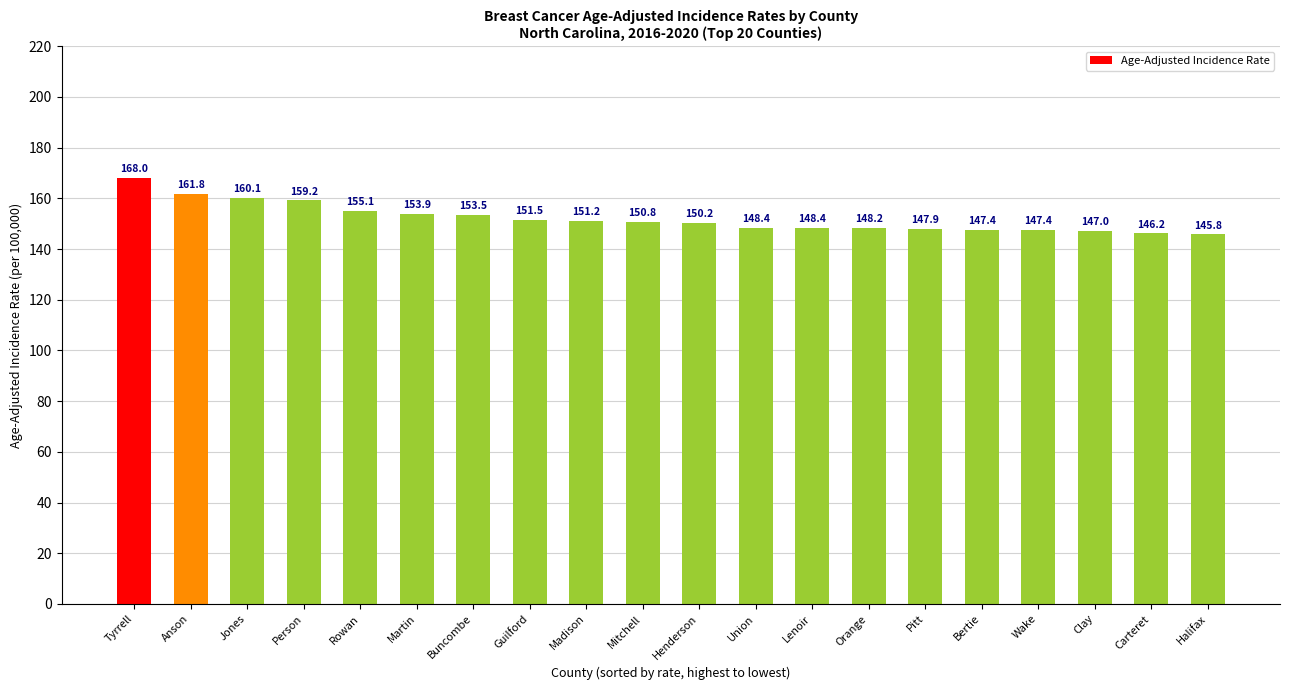

What is the difference between the maximum and minimum values?

22.2